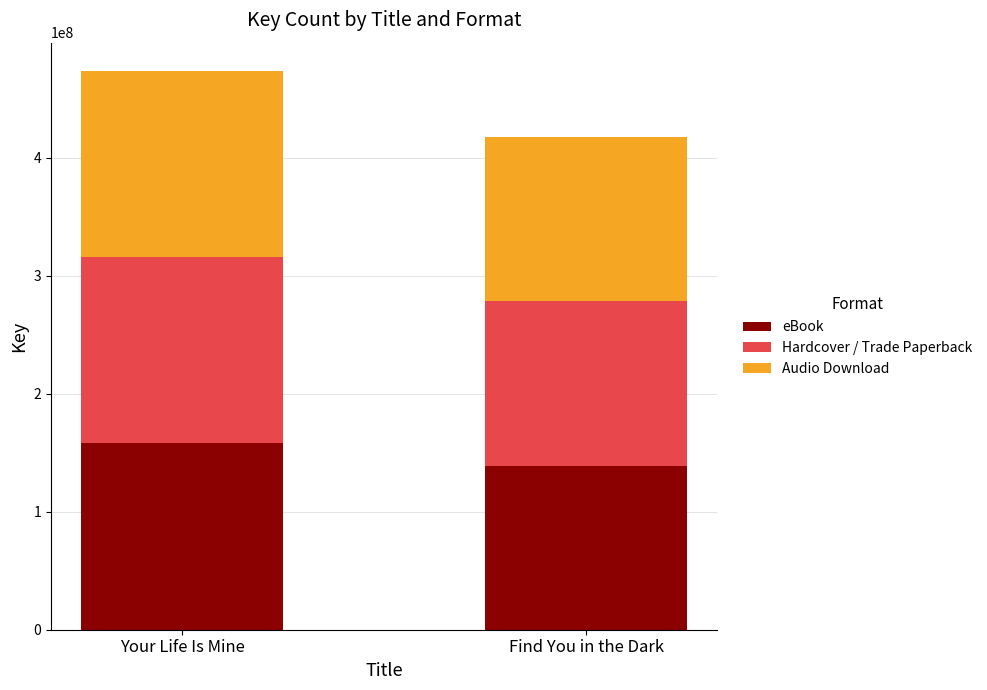

Read the eBook value at Find You in the Dark.

139147440